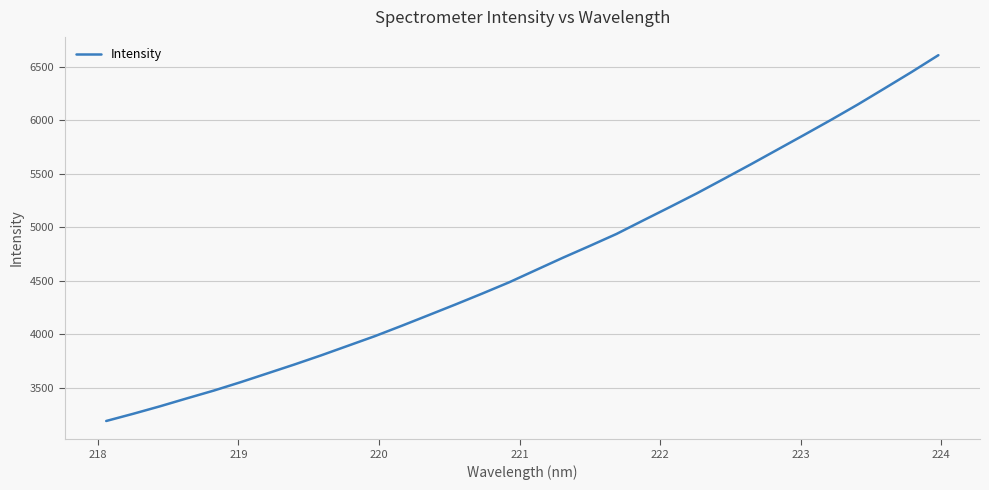

What is the smallest value displayed?

3191.4